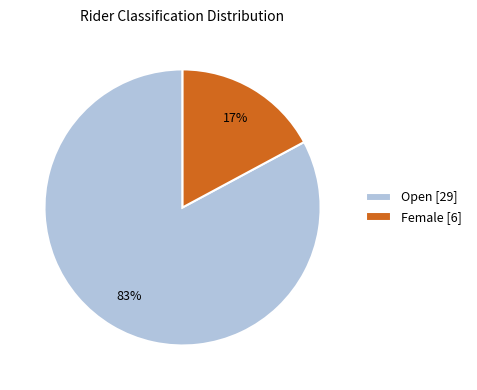

Do Open [29] and Female [6] together represent more than half of the pie?

Yes